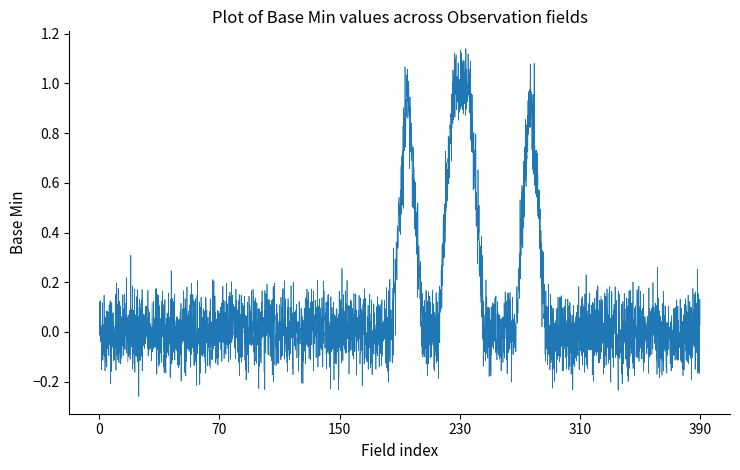

Is this an area chart (filled region under the line)?

No